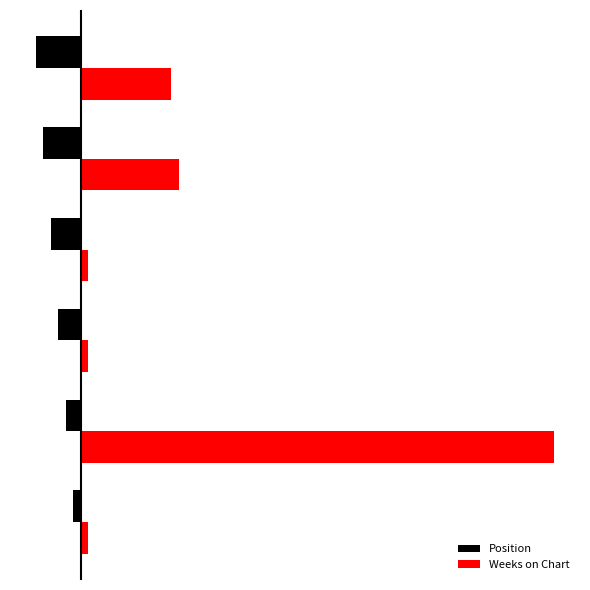

What are all the series names shown in the legend?

Position, Weeks on Chart